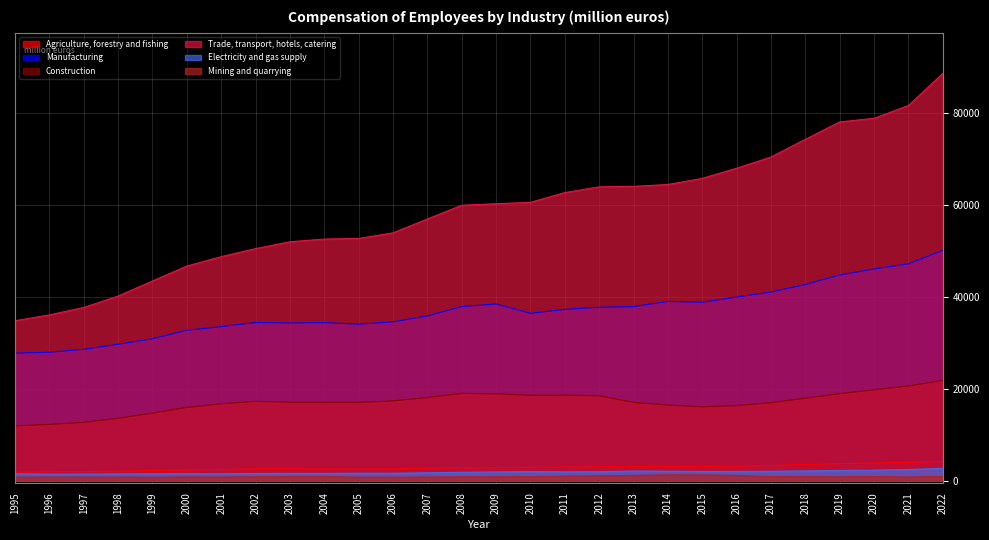

What is the value of the Electricity and gas supply point at the 18th from the left?

1927